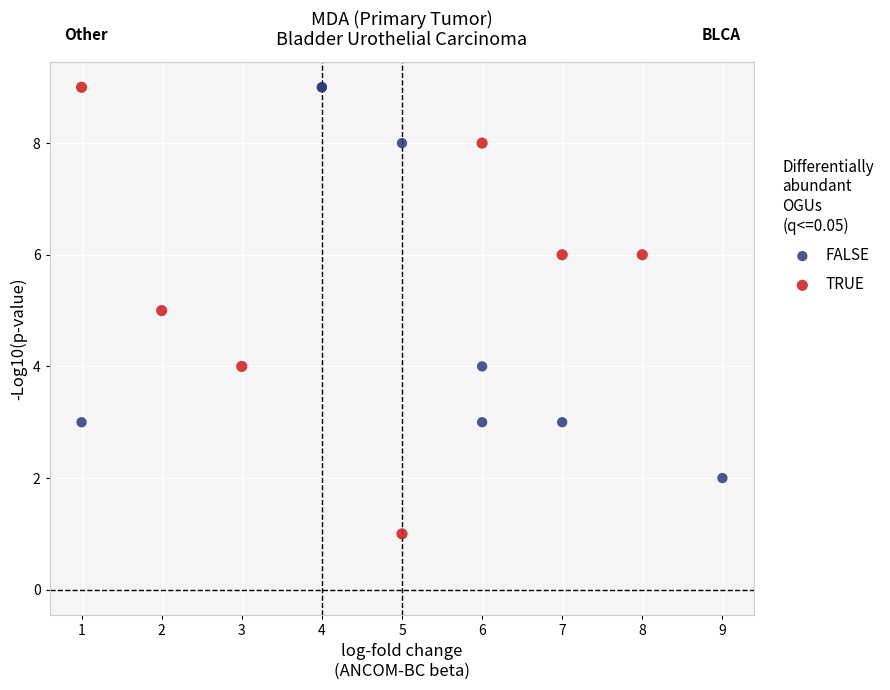

What are all the series names shown in the legend?

FALSE, TRUE